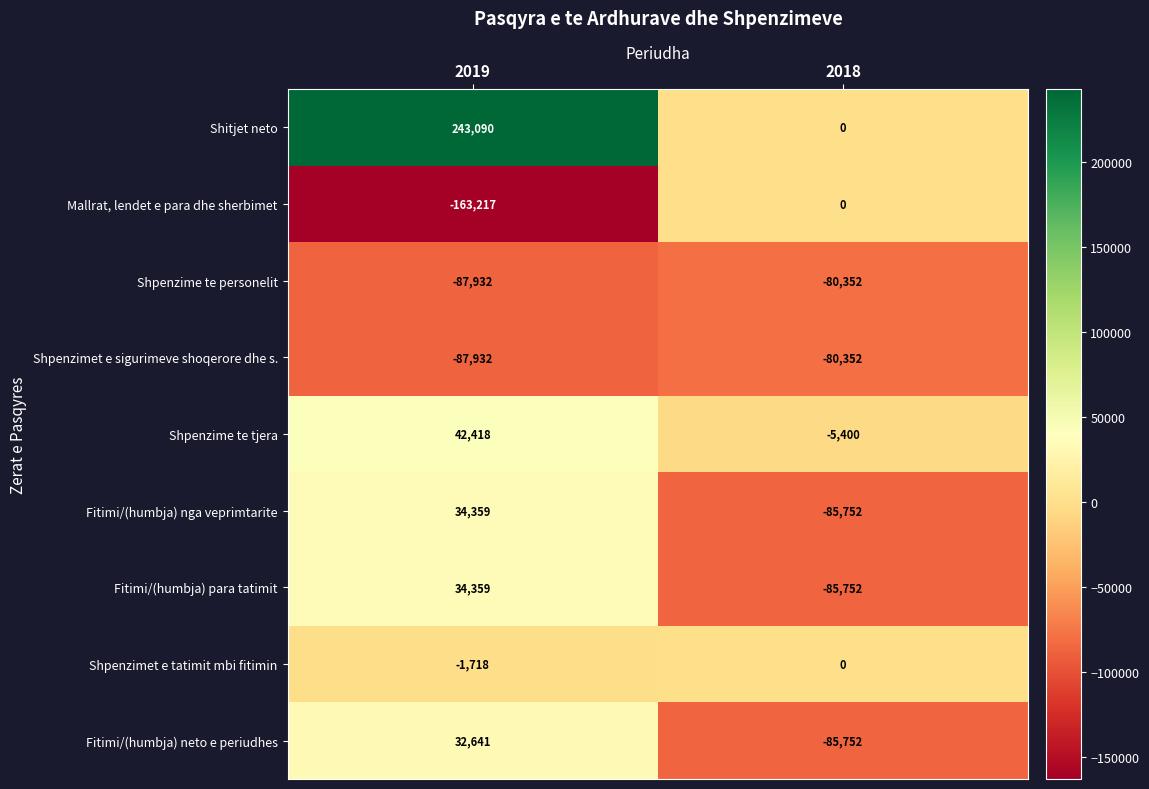

What is the total value across all series at 2019?

46068